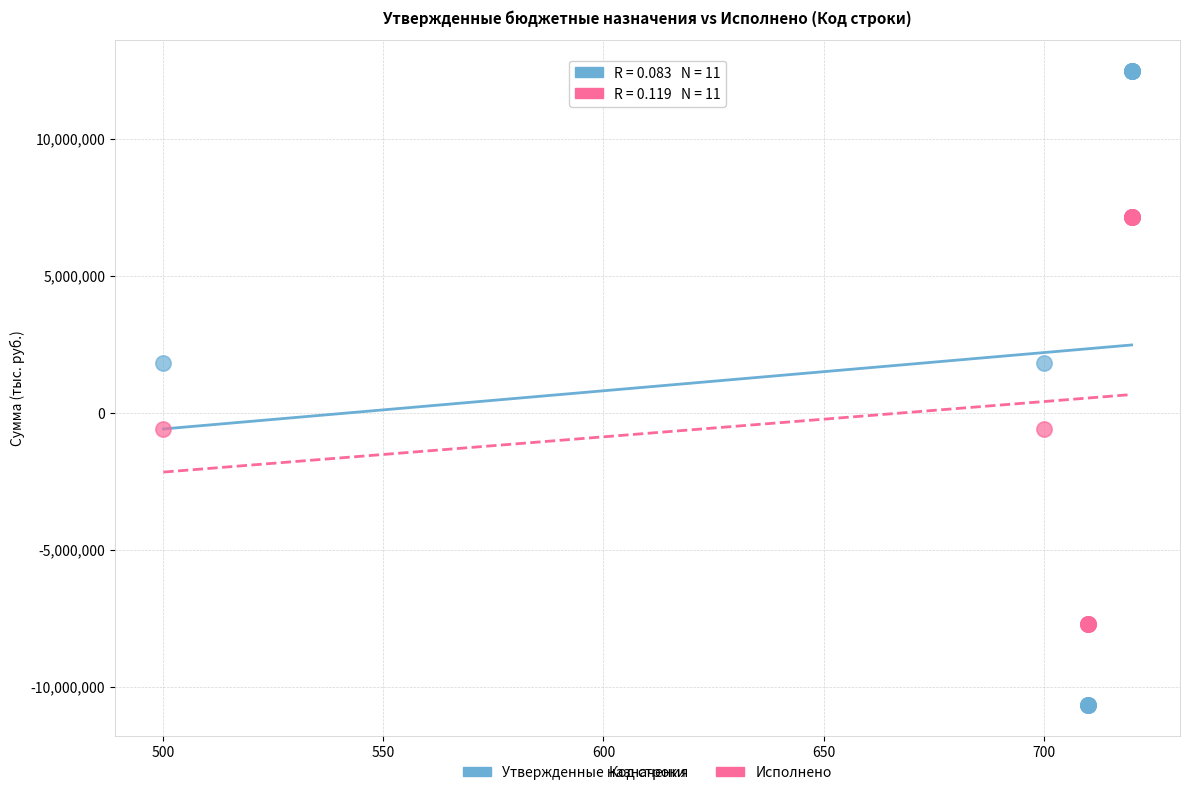

What is the X range (max minus min) for the scatter plot?

220.0